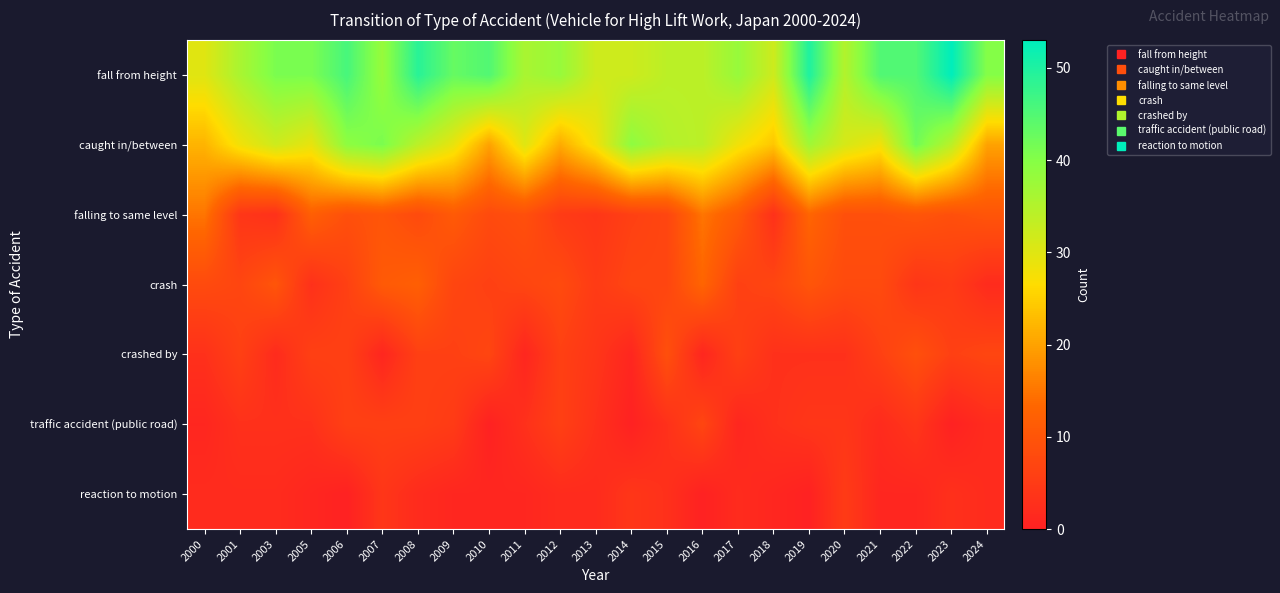

What is the spread (max minus min) of values at 2020?

32